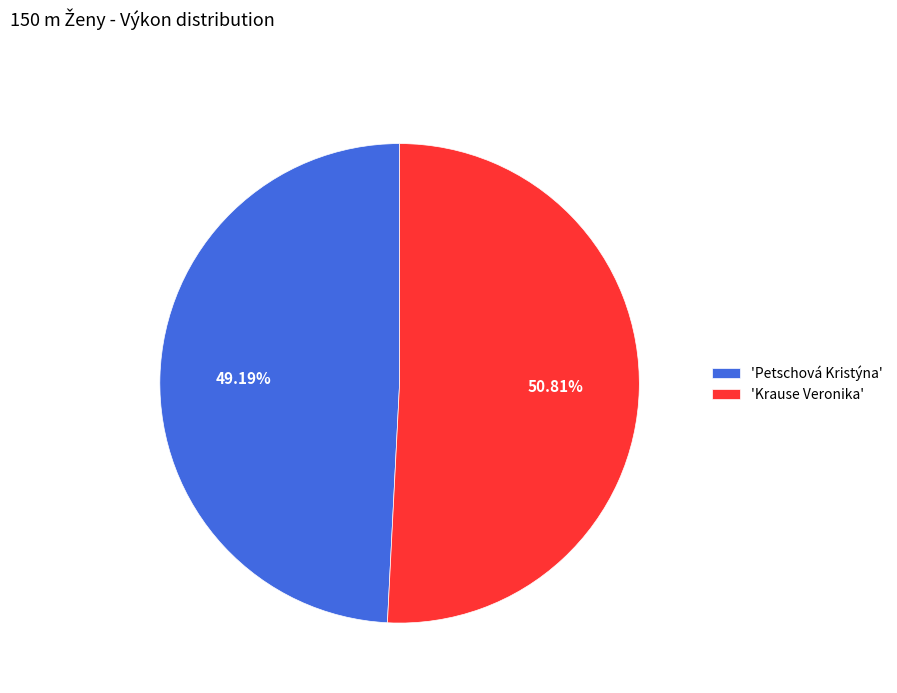

What is the smallest slice in the pie chart?

'Petschová Kristýna'